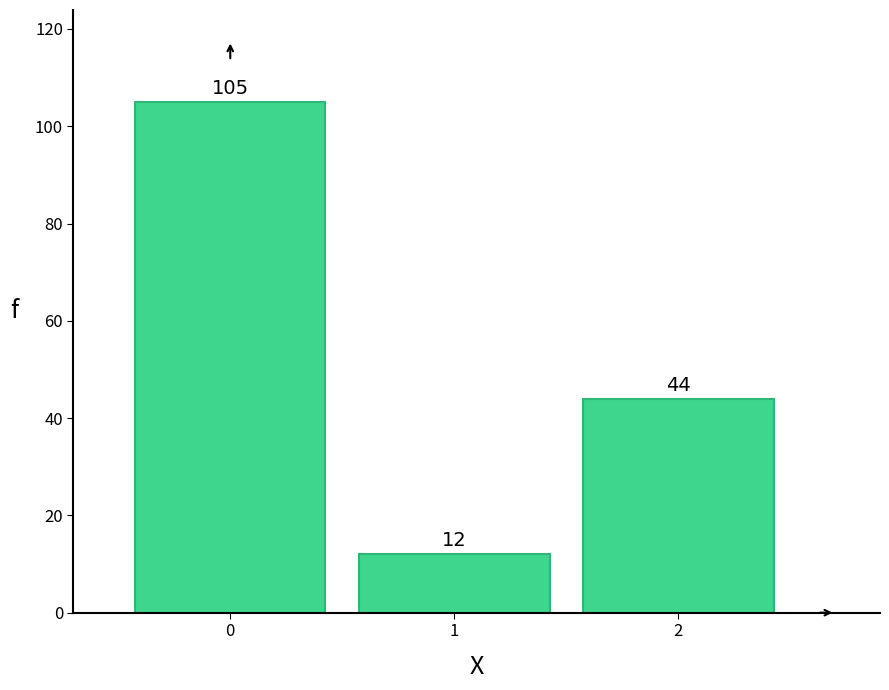

Reading left to right, list all the values displayed in this chart.

0=105	1=12	2=44